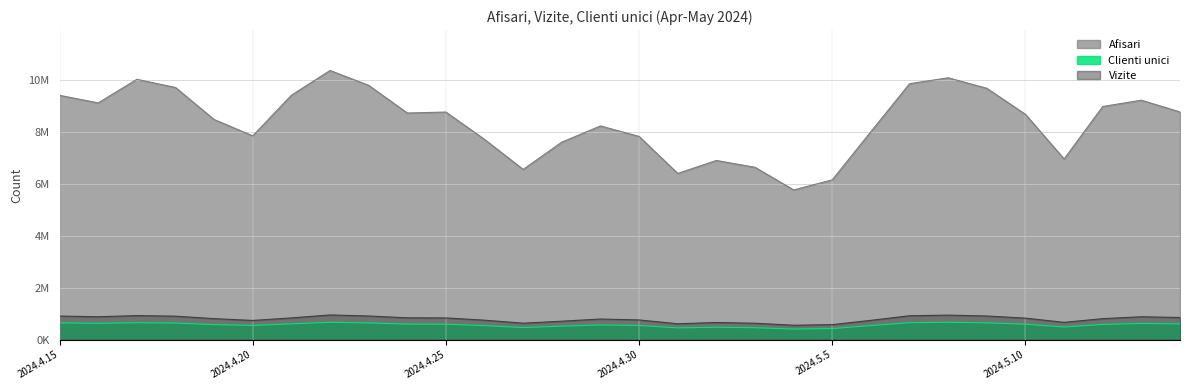

True or false: Afisari and Clienti unici intersect in this chart.

False